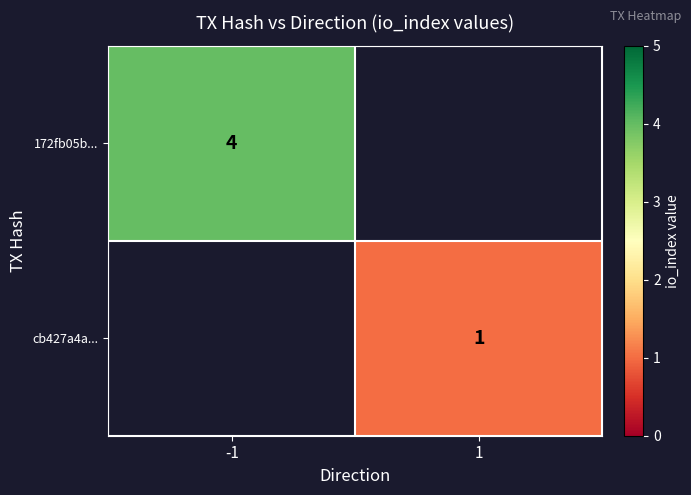

Count the number of data series in this chart.

2